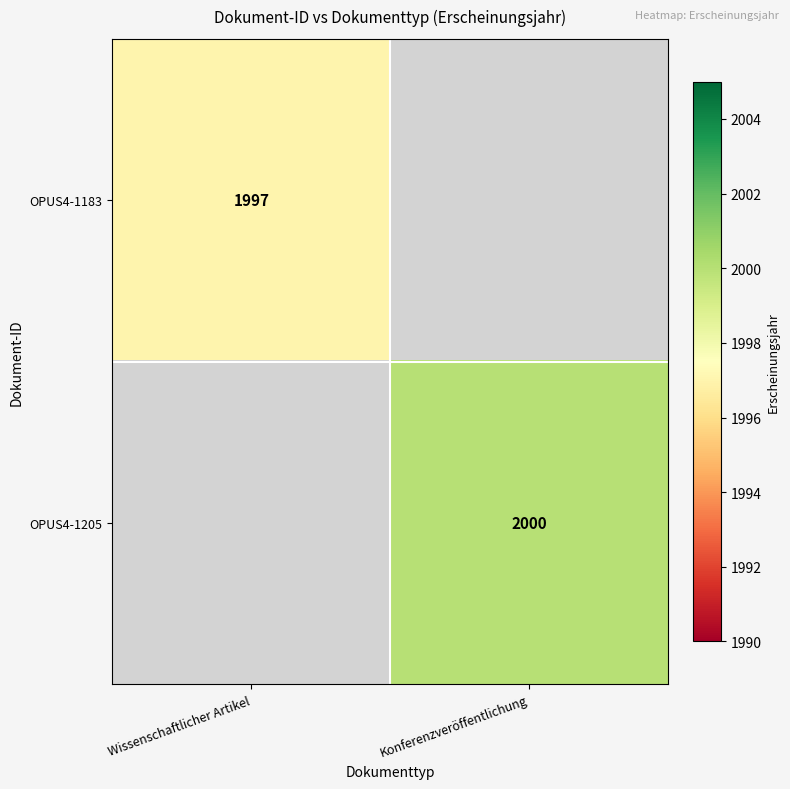

At how many categories does at least one series exceed 1999?

1